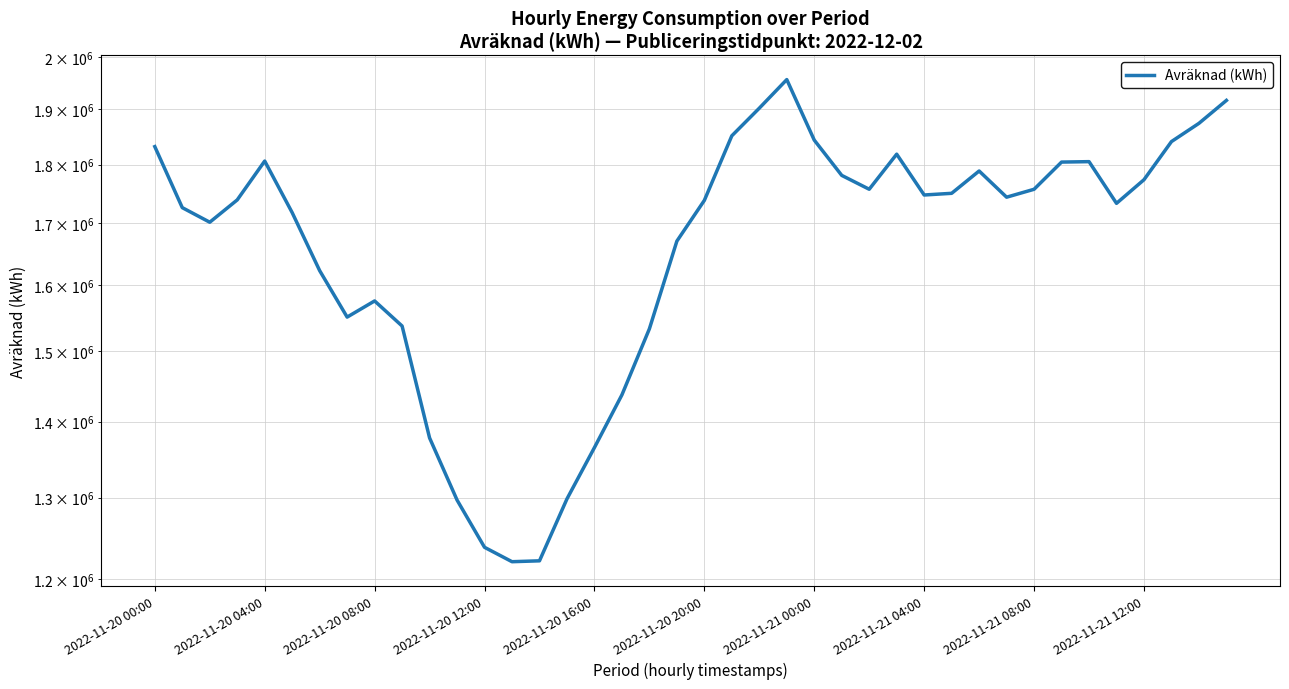

The value at 2022-11-20 12:00 is 1017924.2. True or false?

False